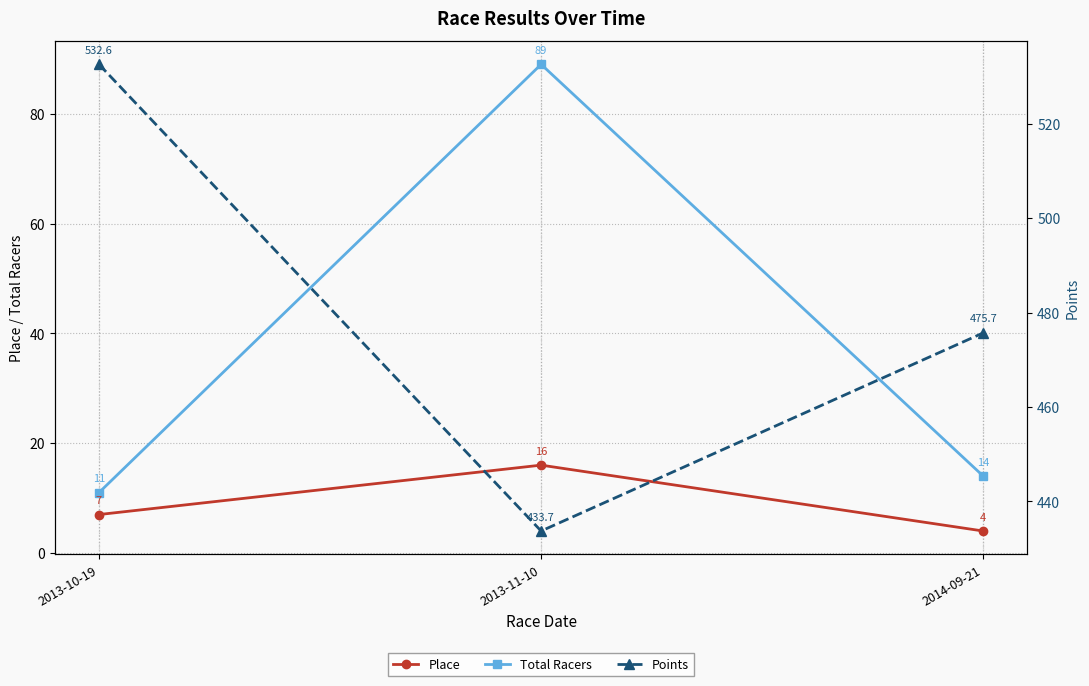

What is the greatest value displayed?

532.6